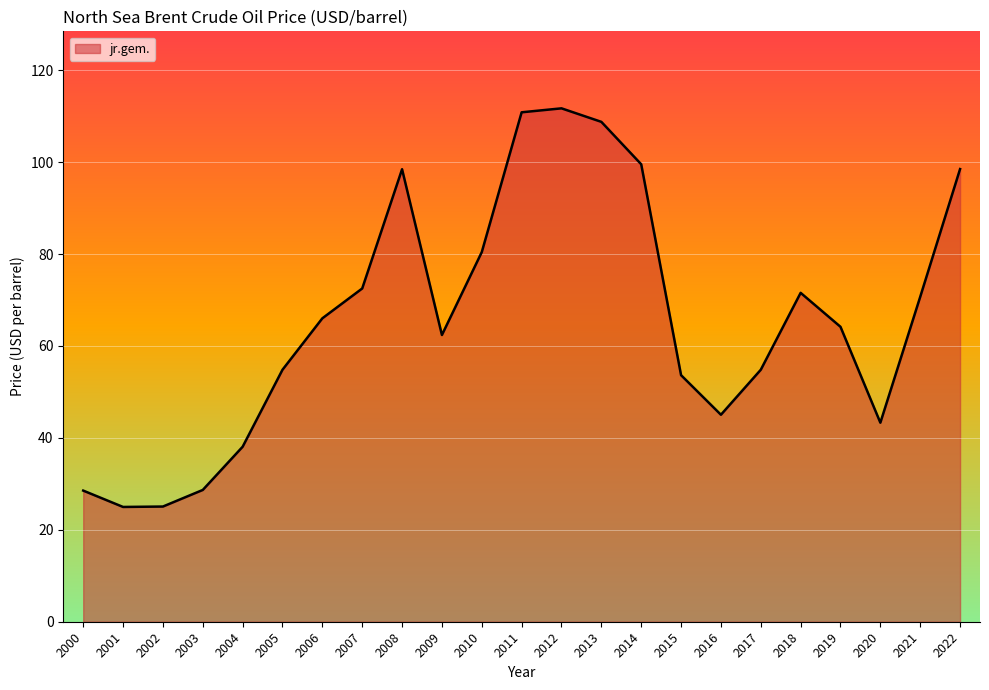

True or false: there are more than 2 points higher than both neighbors.

True